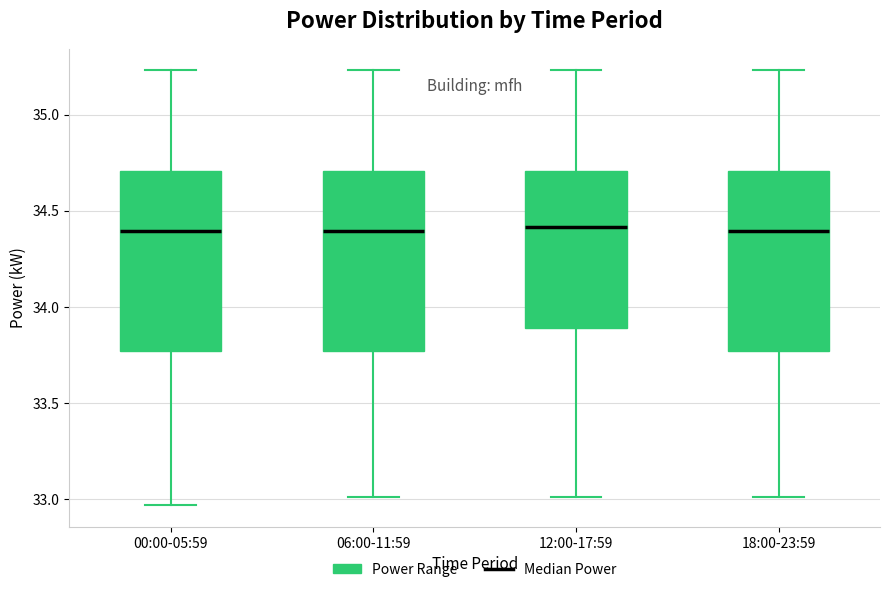

Where is the lower edge of the box for 06:00-11:59 on the y-axis? The values are not printed on the chart, so give them approximately, as read against the axis.

33.75